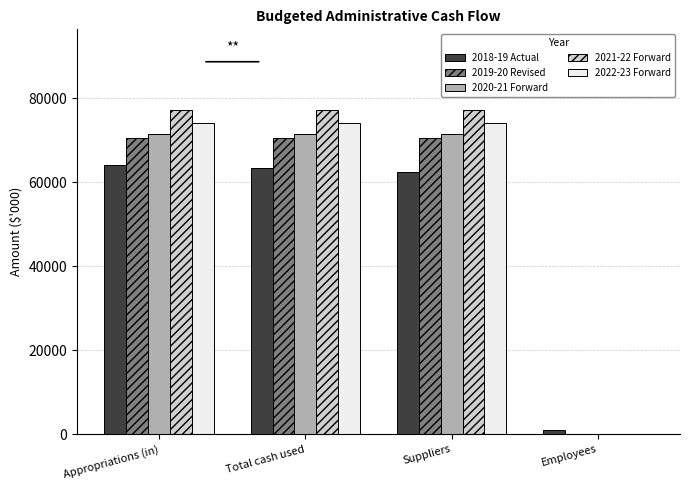

The 2020-21 Forward series shows 101955 at Suppliers. True or false?

False